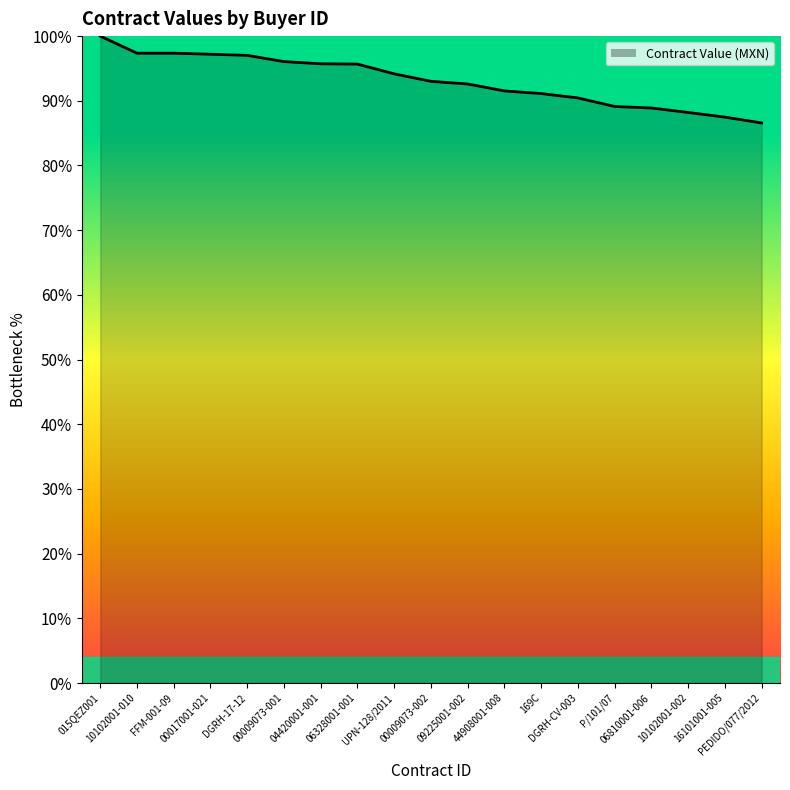

Rank the categories by value from lowest to highest.

PEDIDO/077/2012, 16101001-005, 10102001-002, 06810001-006, P/101/07, DGRH-CV-003, 169C, 44908001-008, 09225001-002, 00009073-002, UPN-128/2011, 06328001-001, 04420001-001, 00009073-001, DGRH-17-12, 00017001-021, 10102001-010, FFM-001-09, 015QEZ001